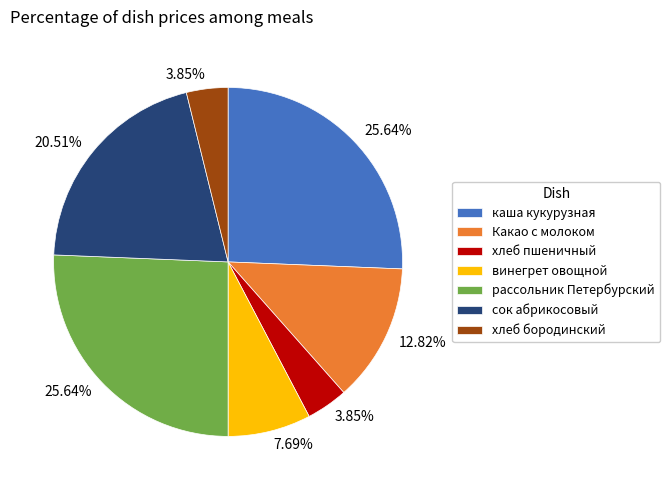

Approximately how many times larger is the value at каша кукурузная compared to хлеб пшеничный?

6.7